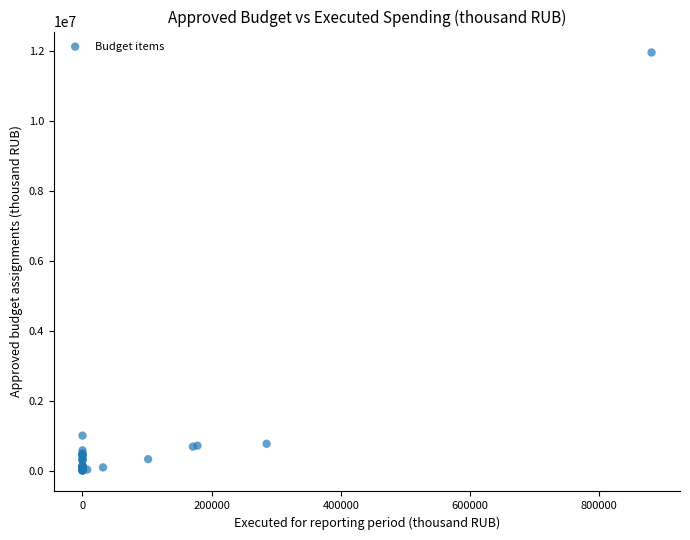

What Y value in the scatter plot is closest to 5974713?

1000000.0